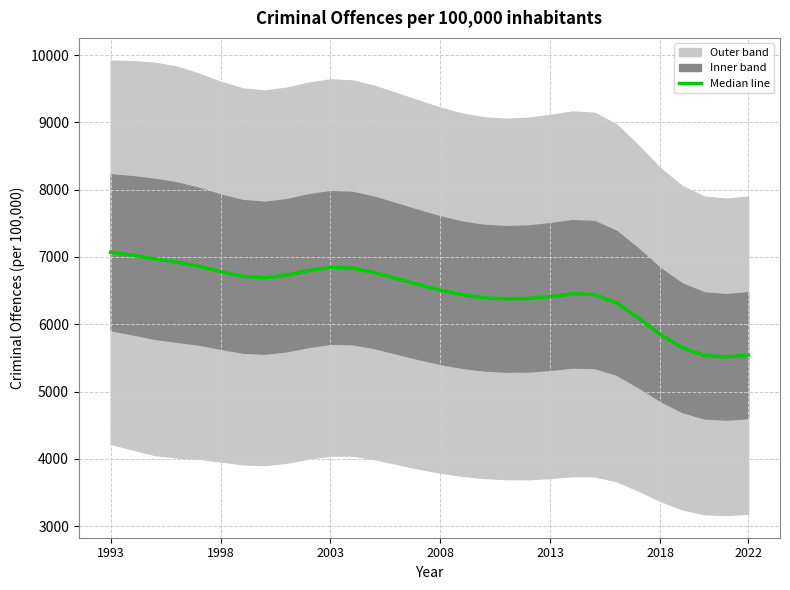

How many points are higher than both their immediate neighbors (excluding endpoints)?

2